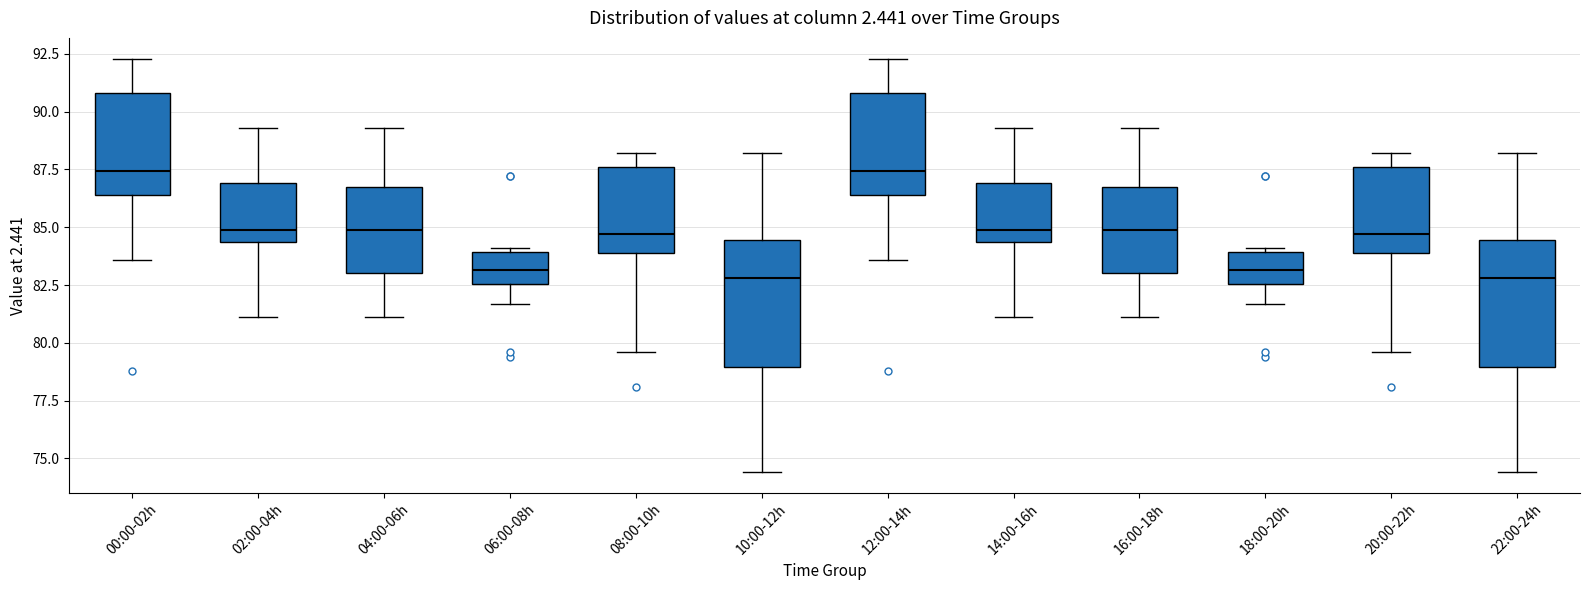

Reading left to right, transcribe this box plot: for each box, give where its median line is, the range the box spans, and where its two whiskers end, as read against the y-axis. The values are not printed on the chart, so give them approximately, as read against the axis.

00:00-02h: median 87.5, box 86.5 to 91.0, whiskers 83.5 to 92.5
02:00-04h: median 85.0, box 84.5 to 87.0, whiskers 81.0 to 89.5
04:00-06h: median 85.0, box 83.0 to 87.0, whiskers 81.0 to 89.5
06:00-08h: median 83.0, box 82.5 to 84.0, whiskers 81.5 to 84.0
08:00-10h: median 84.5, box 84.0 to 87.5, whiskers 79.5 to 88.0
10:00-12h: median 83.0, box 79.0 to 84.5, whiskers 74.5 to 88.0
12:00-14h: median 87.5, box 86.5 to 91.0, whiskers 83.5 to 92.5
14:00-16h: median 85.0, box 84.5 to 87.0, whiskers 81.0 to 89.5
16:00-18h: median 85.0, box 83.0 to 87.0, whiskers 81.0 to 89.5
18:00-20h: median 83.0, box 82.5 to 84.0, whiskers 81.5 to 84.0
20:00-22h: median 84.5, box 84.0 to 87.5, whiskers 79.5 to 88.0
22:00-24h: median 83.0, box 79.0 to 84.5, whiskers 74.5 to 88.0